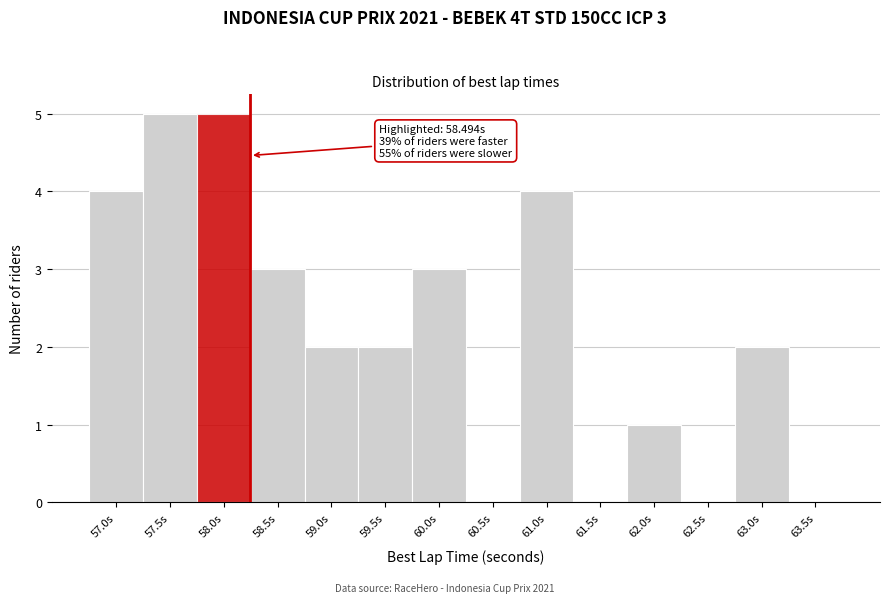

Reading left to right, what are all the values shown in this chart?

57.0s=4	57.5s=5	58.0s=5	58.5s=3	59.0s=2	59.5s=2	60.0s=3	60.5s=0	61.0s=4	61.5s=0	62.0s=1	62.5s=0	63.0s=2	63.5s=0